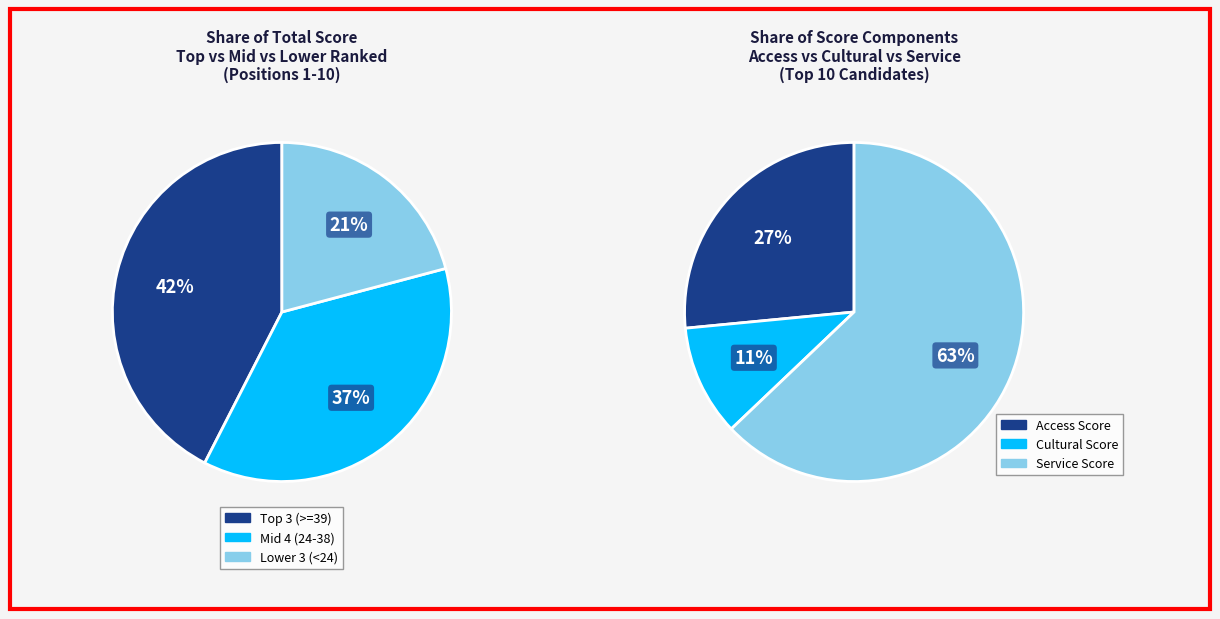

True or false: DREI accounts for 16% of the total.

False